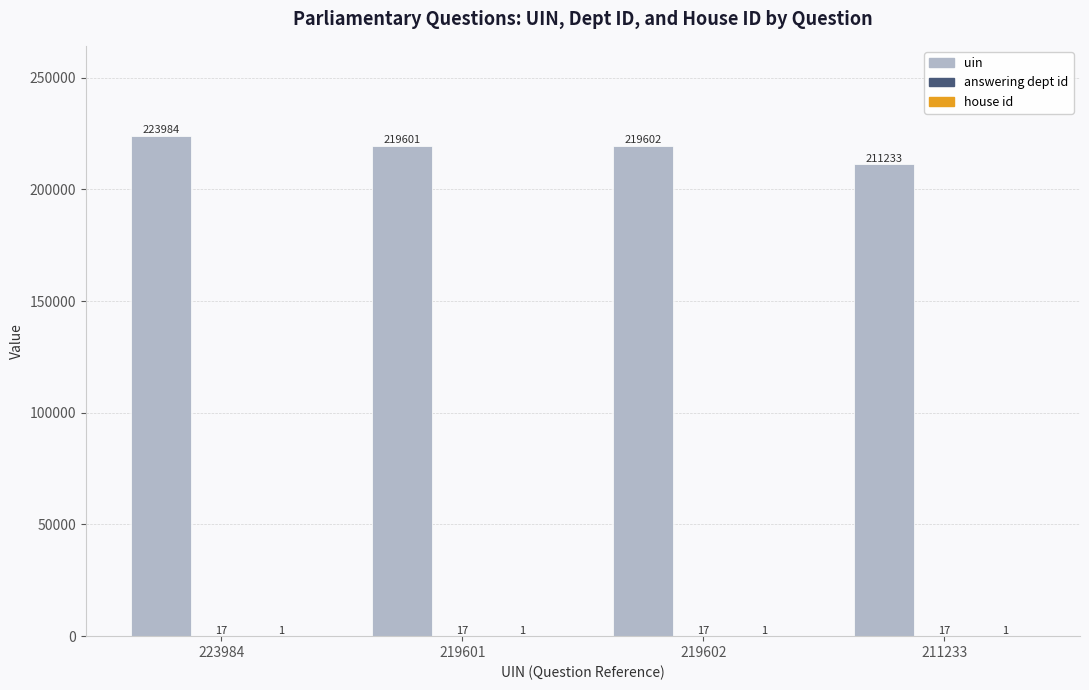

What is the approximate value of uin at 219601?

219601